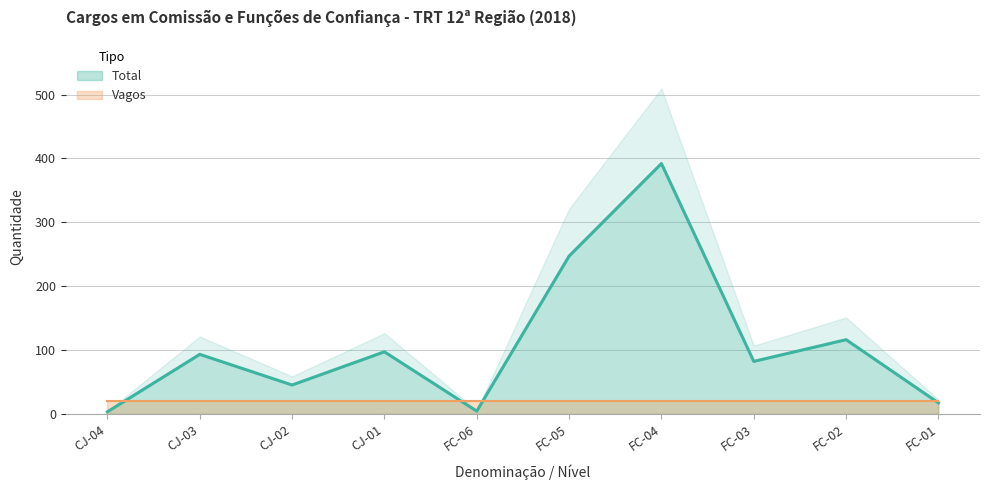

What is the greatest value displayed?

392